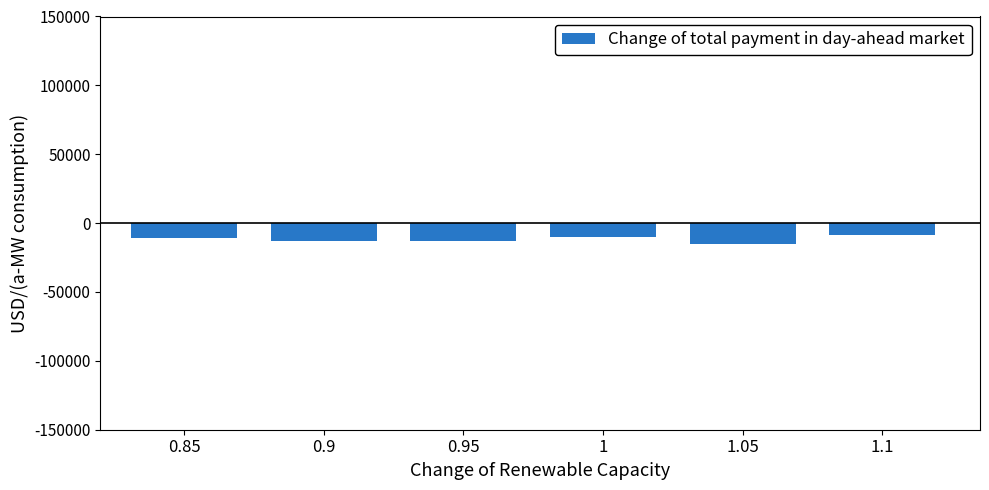

What is the sum of the values at 0.85 and 0.95?

-23600